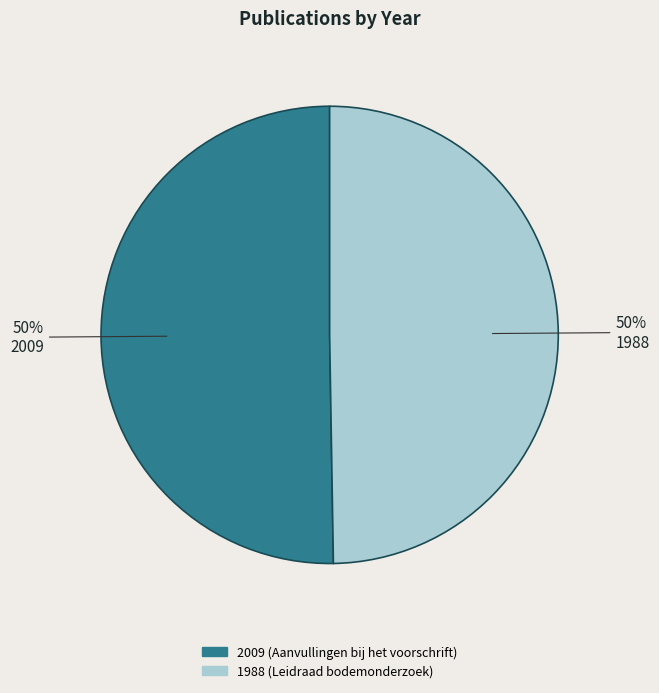

True or false: 1988 (Leidraad bodemonderzoek) accounts for 50% of the total.

True